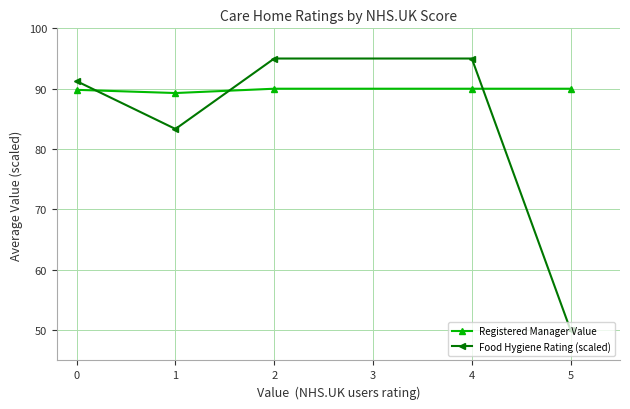

Which series has the largest total across all categories?

Registered Manager Value